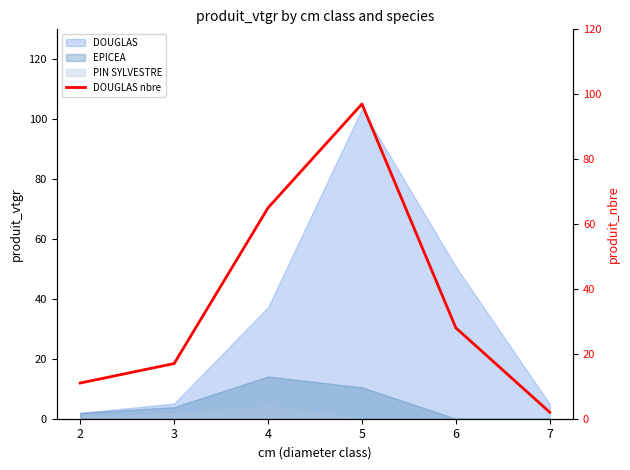

What is the difference between the second highest and second lowest values?

54